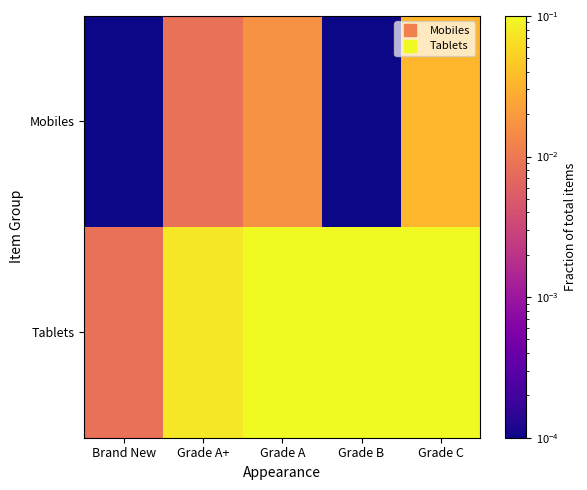

Which has a higher value, Brand New or Grade C?

Grade C